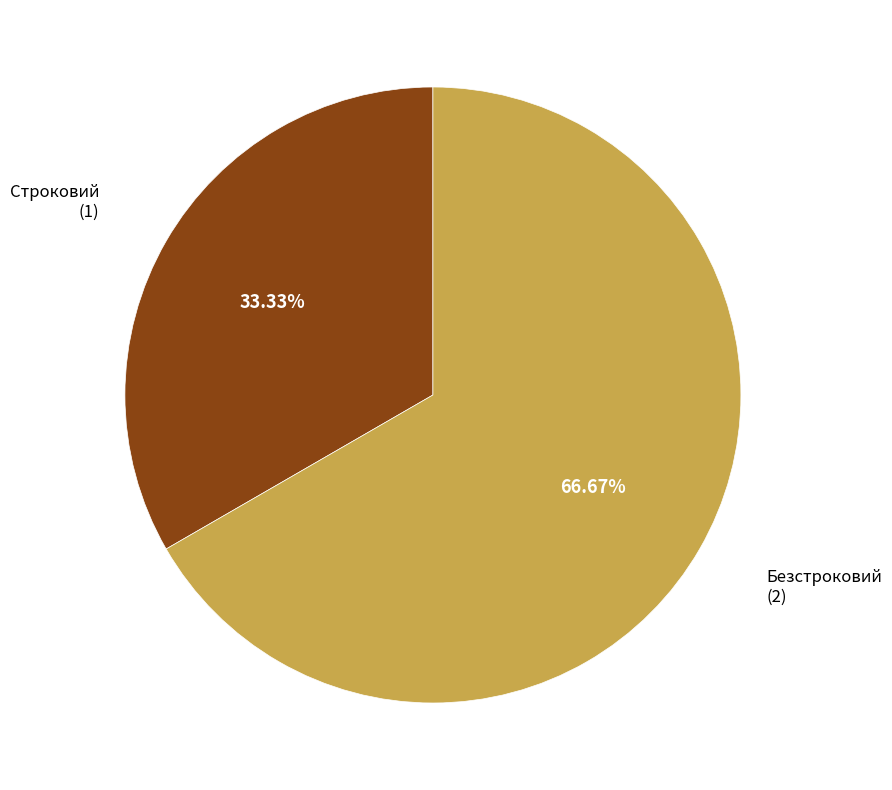

Is there any slice that represents more than half of the pie?

Yes